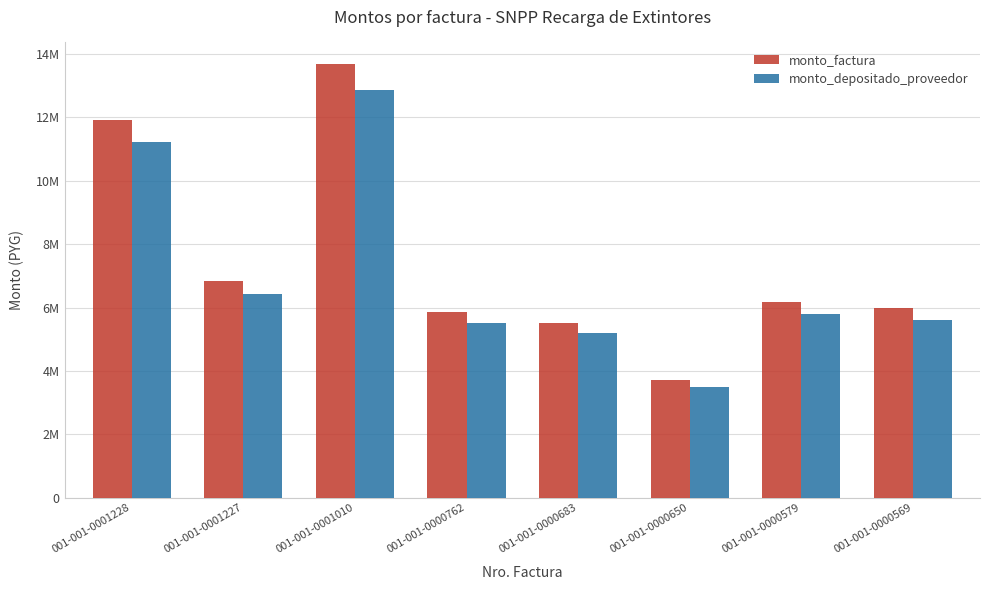

Reading left to right, what are all the values shown in this chart?

monto_factura: 11920000	6837800	13684000	5871000	5510000	3705000	6174000	5970000
monto_depositado_proveedor: 11217261	6434681	12877267	5524877	5185161	3486573	5810015	5618042